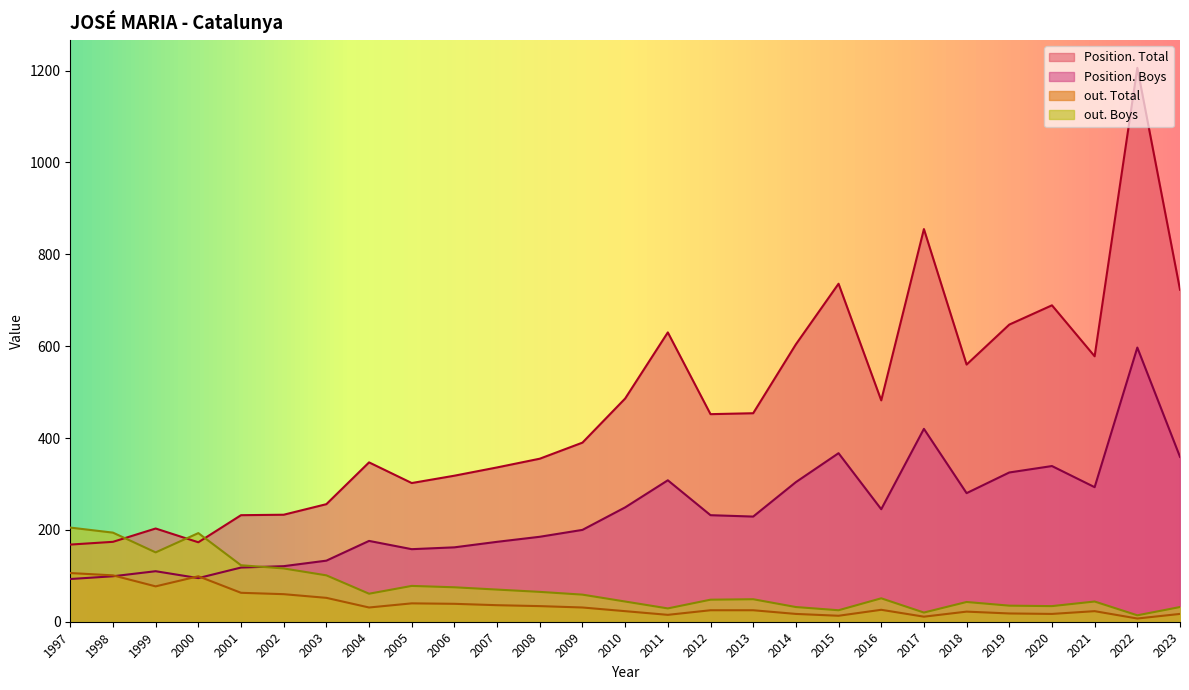

Which has a higher value, 2019 or 2023?

2023